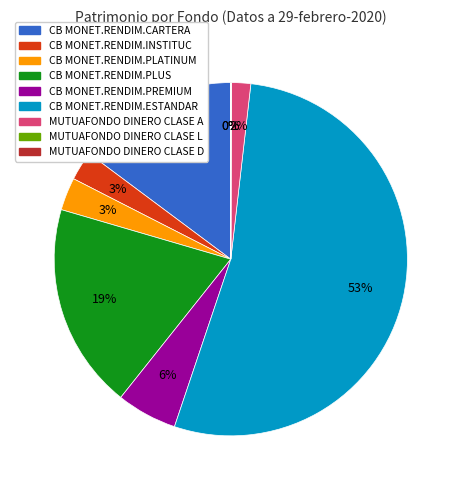

The CB MONET.RENDIM.ESTANDAR slice represents 53% of the pie. True or false?

True